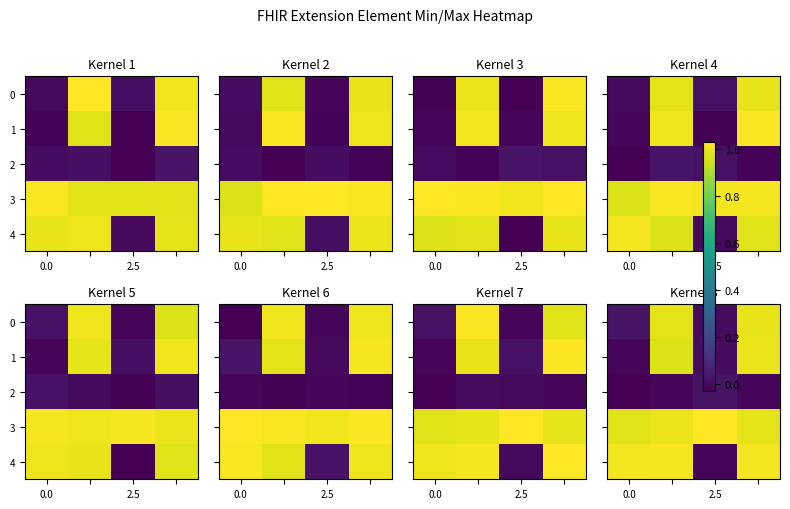

Is it true that 0 equals -0.0 at 2.5?

False